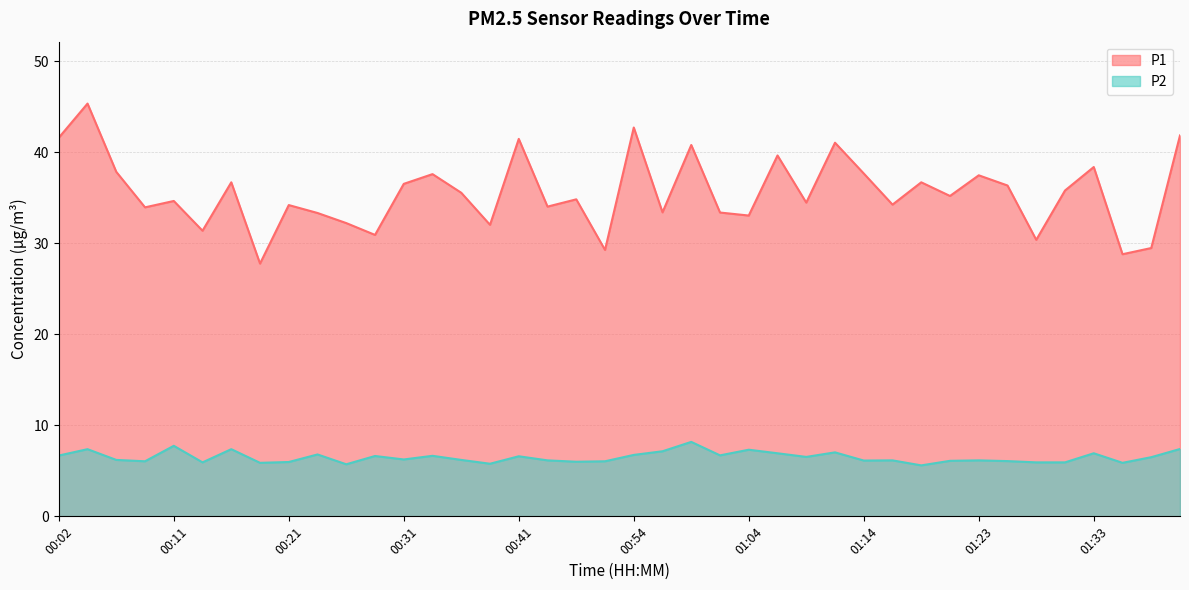

Which series has the largest range (max minus min)?

P1